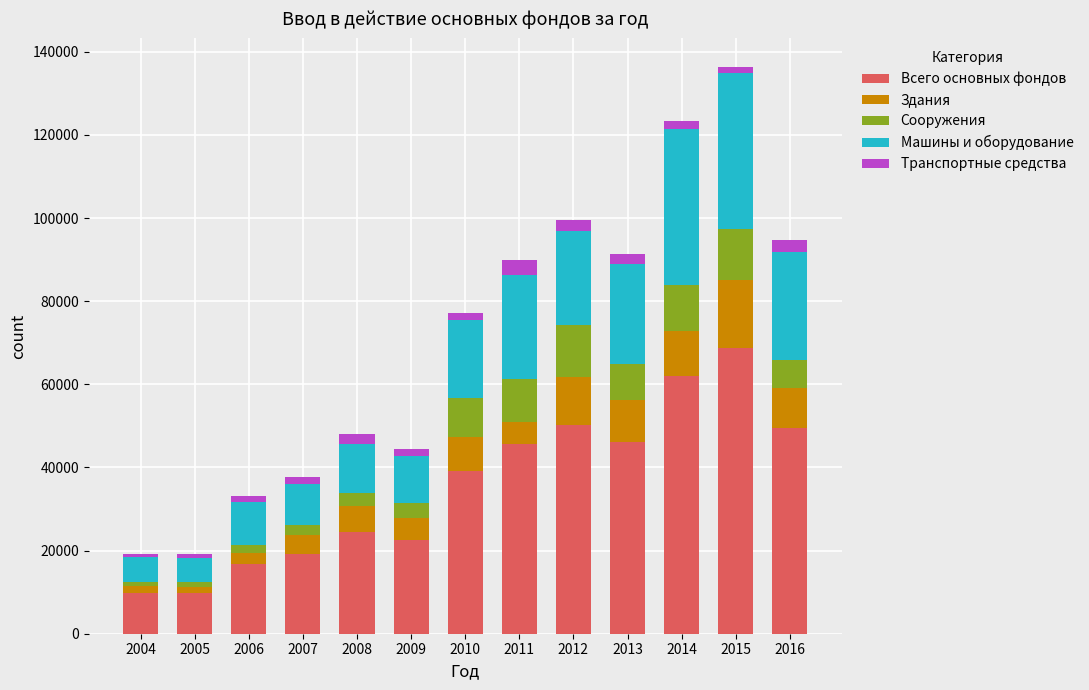

What is the maximum value for Всего основных фондов?

68789